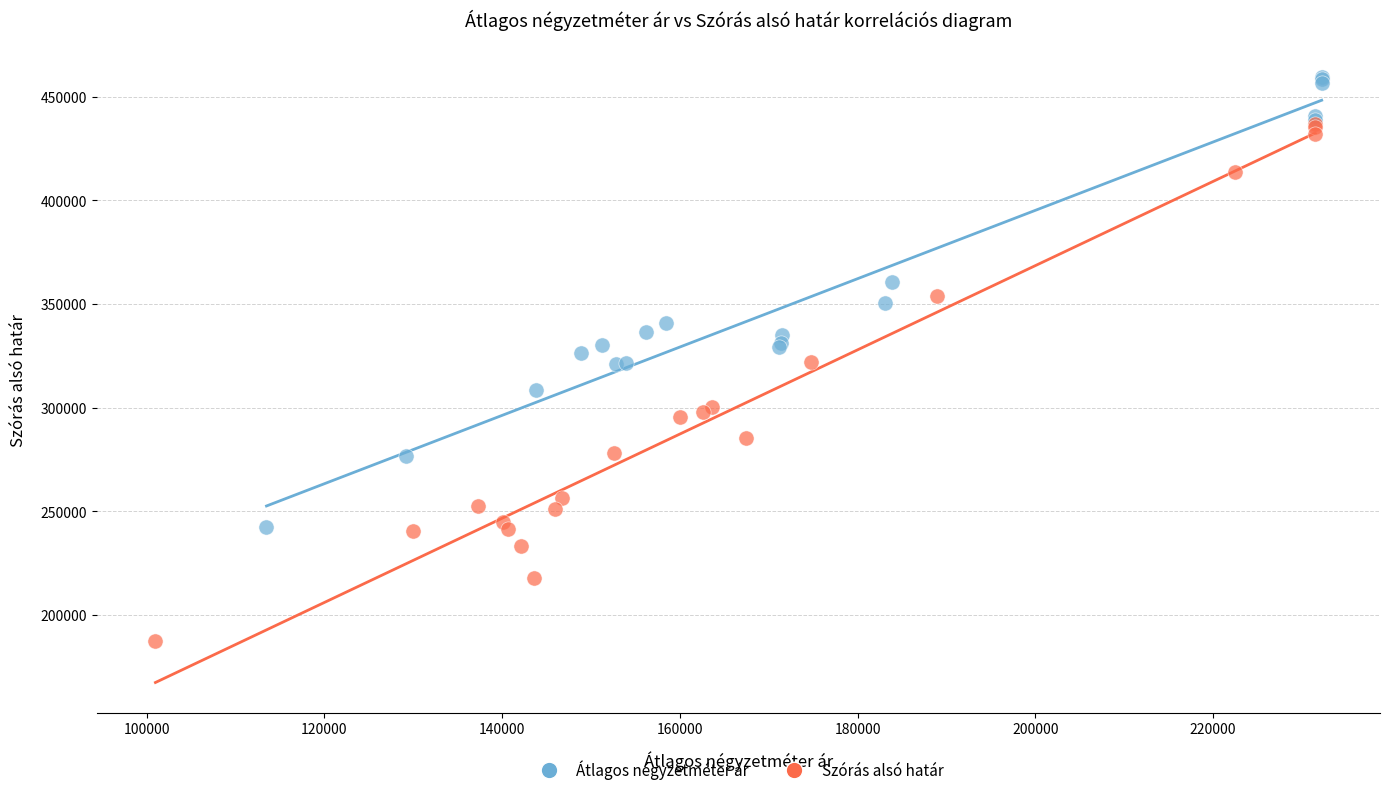

Which series reaches the maximum Y coordinate?

Átlagos négyzetméter ár